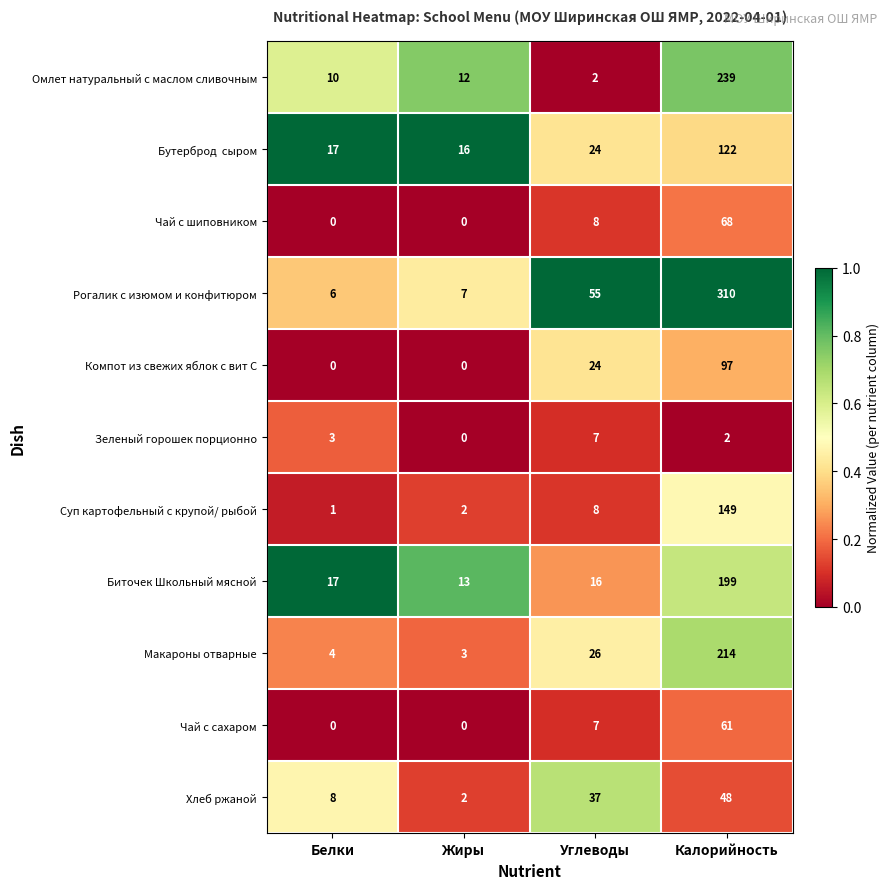

Between Белки and Жиры, which series saw the biggest shift?

Хлеб ржаной